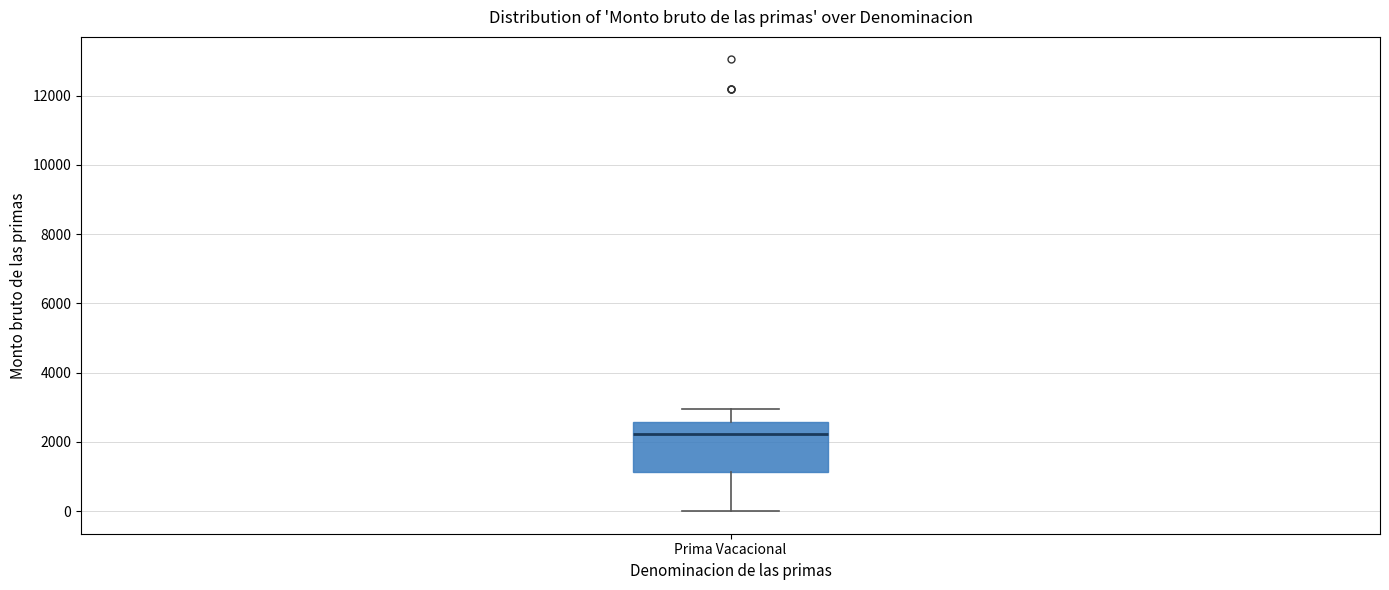

Transcribe this box plot: give where the median line is, the range the box spans, and where the two whiskers end, as read against the y-axis. The values are not printed on the chart, so give them approximately, as read against the axis.

median 2200, box 1200 to 2600, whiskers 0 to 3000